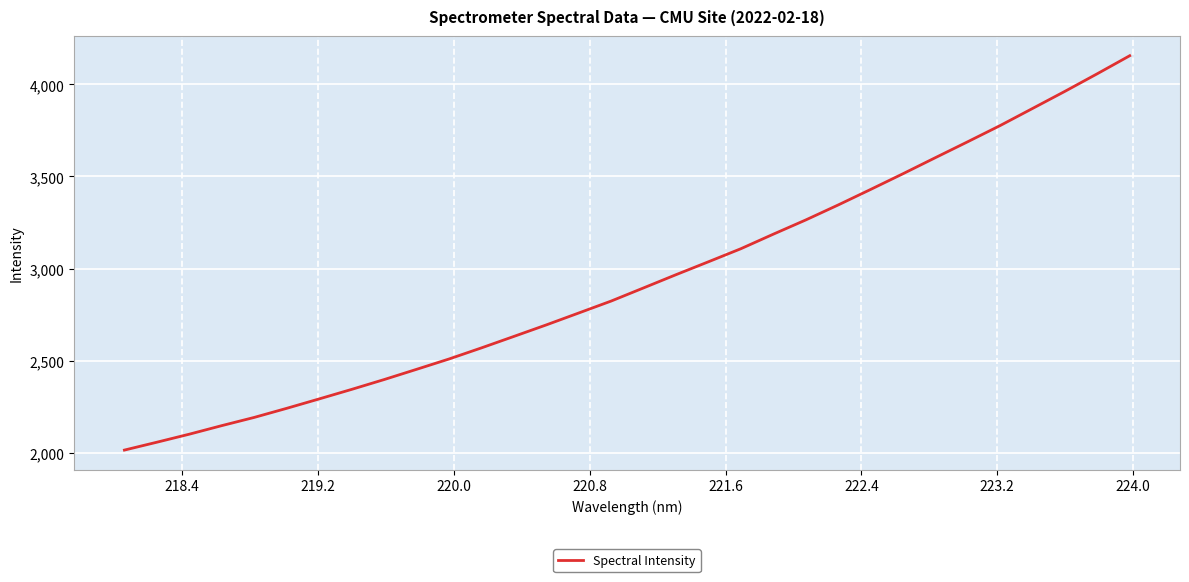

What is the minimum value shown in the chart?

2013.8